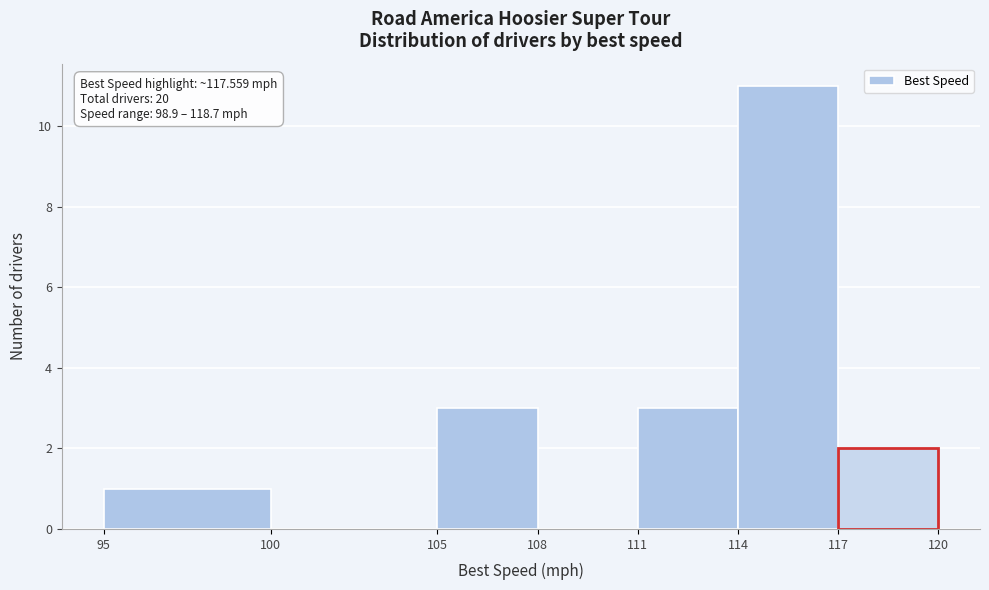

Over which range of the x-axis is the bar tallest?

114 to 117